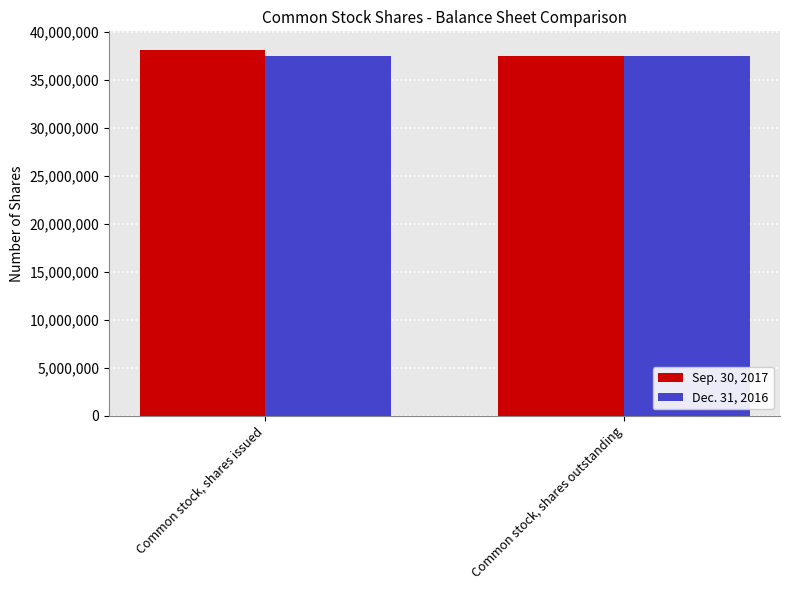

Reading left to right, list all the values displayed in this chart.

Sep. 30, 2017: Common stock, shares issued=38136540	Common stock, shares outstanding=37493120
Dec. 31, 2016: Common stock, shares issued=37493120	Common stock, shares outstanding=37493120